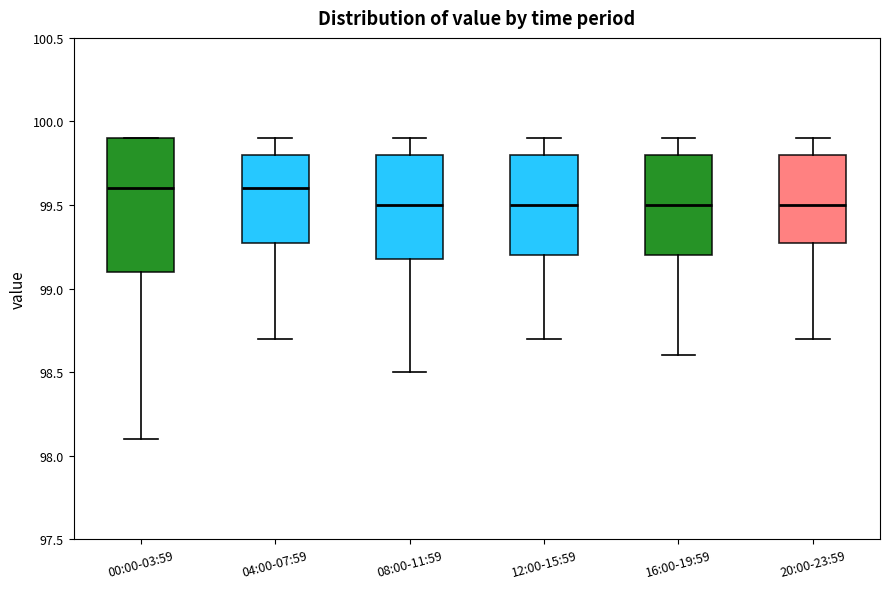

Reading left to right, transcribe this box plot: for each box, give where its median line is, the range the box spans, and where its two whiskers end, as read against the y-axis. The values are not printed on the chart, so give them approximately, as read against the axis.

00:00-03:59: median 99.6, box 99.1 to 99.9, whiskers 98.1 to 99.9
04:00-07:59: median 99.6, box 99.3 to 99.8, whiskers 98.7 to 99.9
08:00-11:59: median 99.5, box 99.2 to 99.8, whiskers 98.5 to 99.9
12:00-15:59: median 99.5, box 99.2 to 99.8, whiskers 98.7 to 99.9
16:00-19:59: median 99.5, box 99.2 to 99.8, whiskers 98.6 to 99.9
20:00-23:59: median 99.5, box 99.3 to 99.8, whiskers 98.7 to 99.9